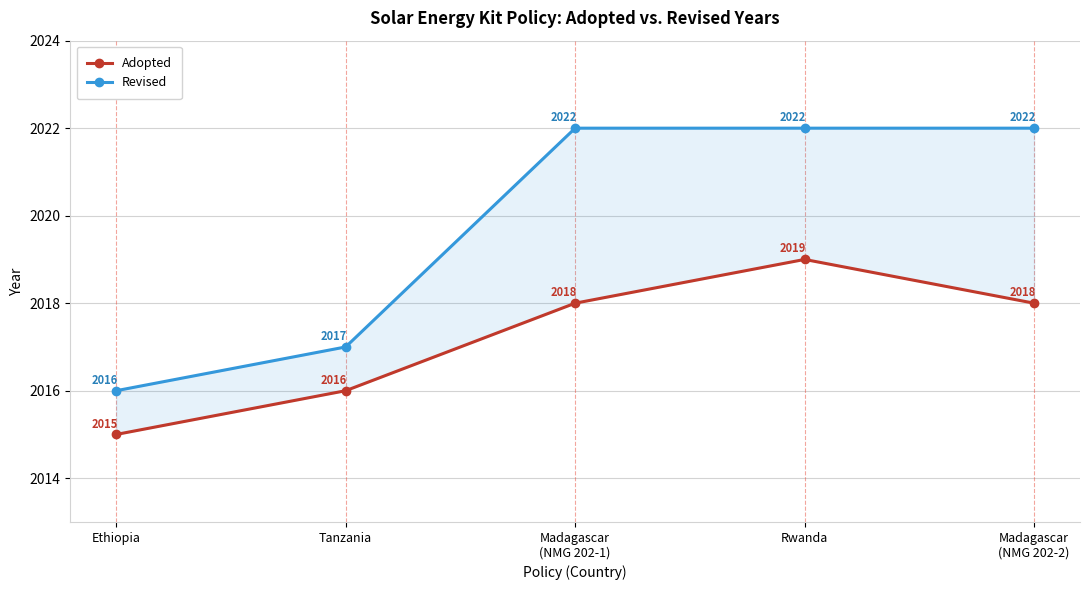

Is it true that Revised equals 2022 at Rwanda?

True